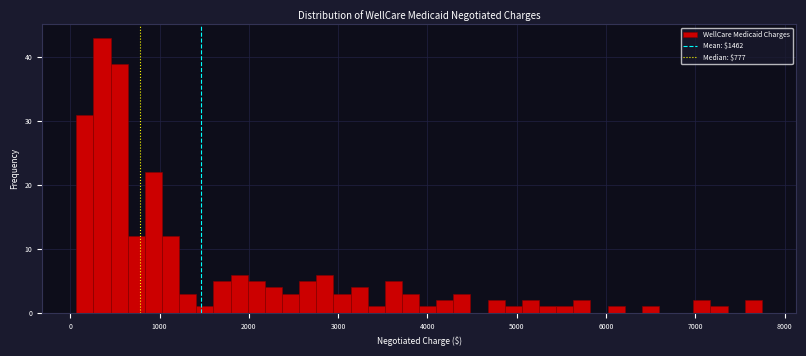

Read against the x-axis, roughly where is the centre of the tallest bar?

400